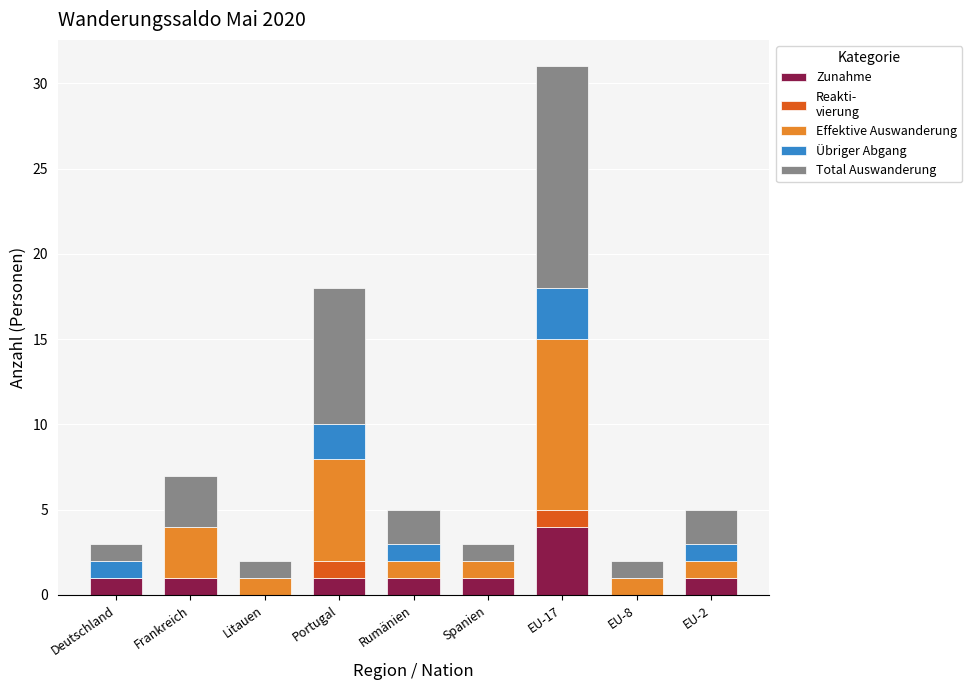

At which category is the sum across all series the highest?

EU-17